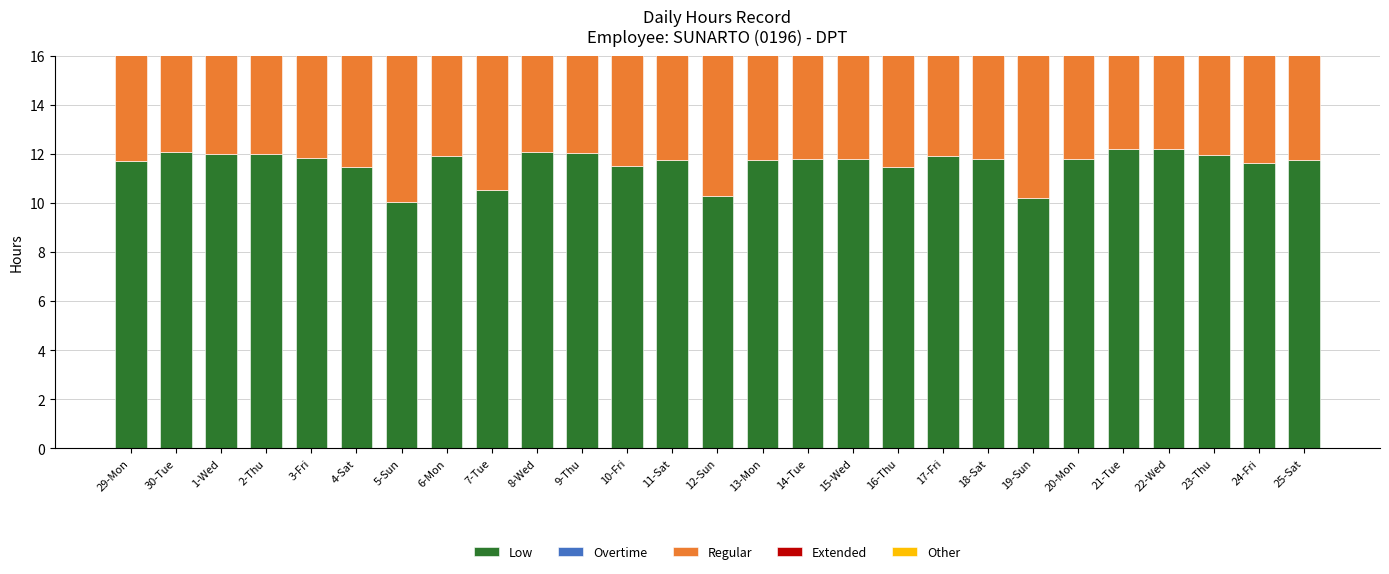

Which series has the largest total across all categories?

Low